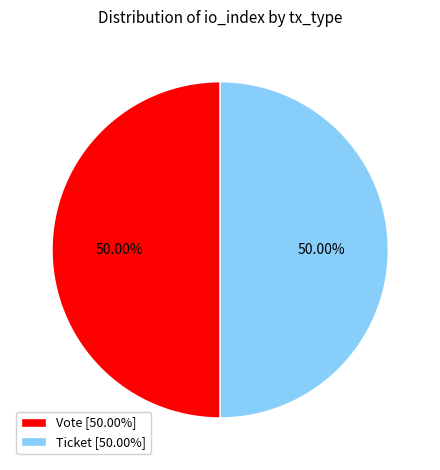

Do Vote [50.00%] and Ticket [50.00%] together represent more than half of the pie?

Yes